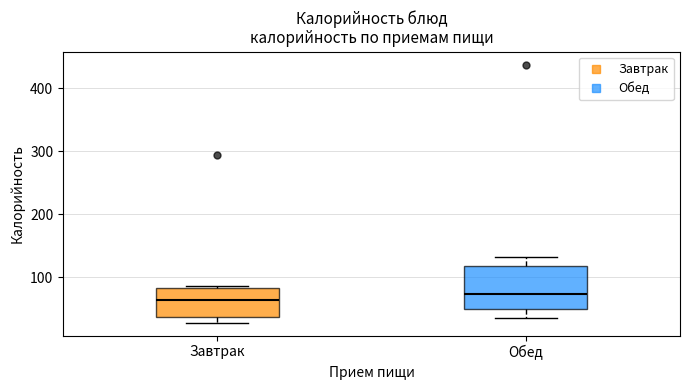

Comparing the boxes themselves (not the whiskers), which one is the tallest?

Обед